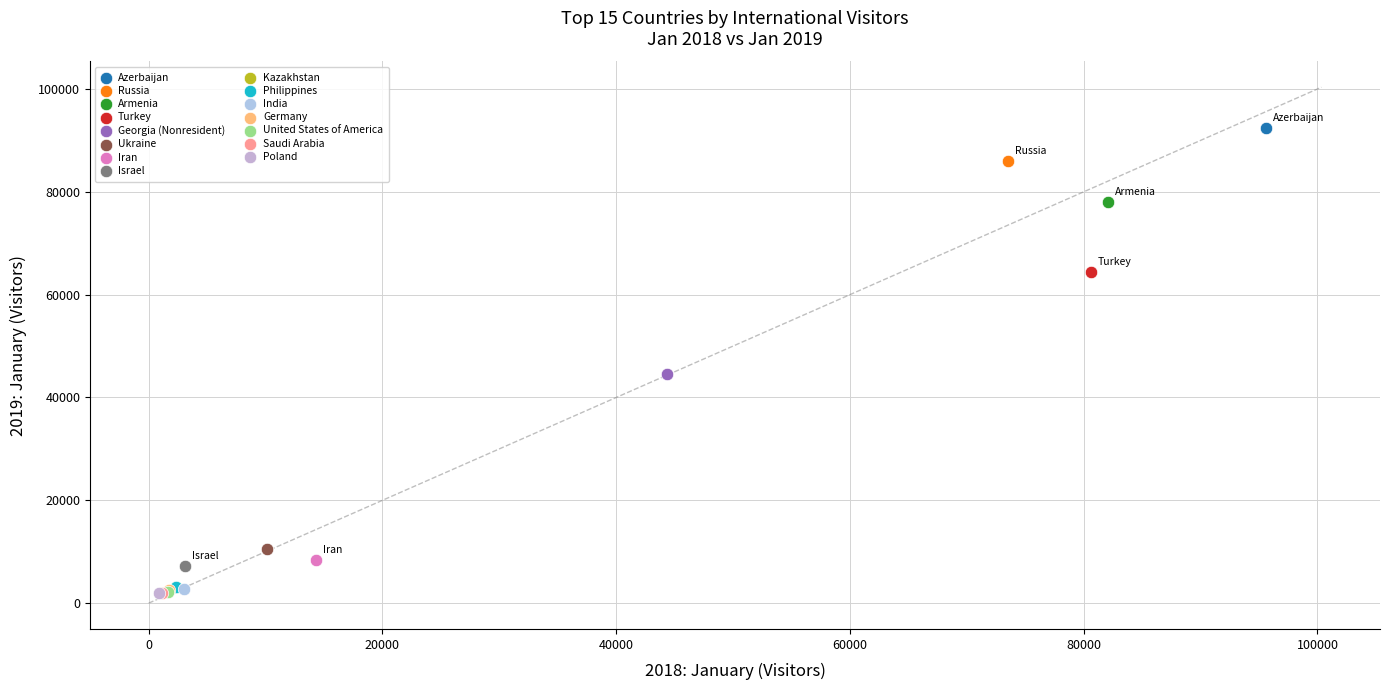

Which series contains the highest Y value?

Azerbaijan